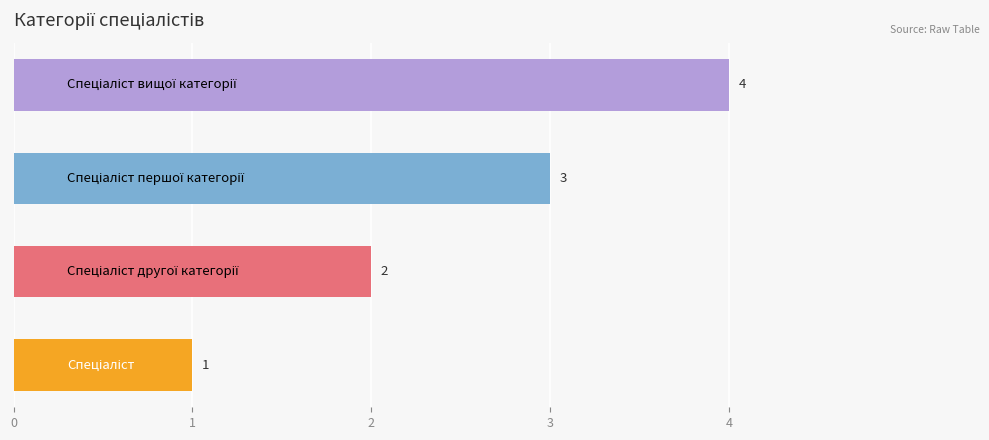

What is the difference between the maximum and minimum values?

3